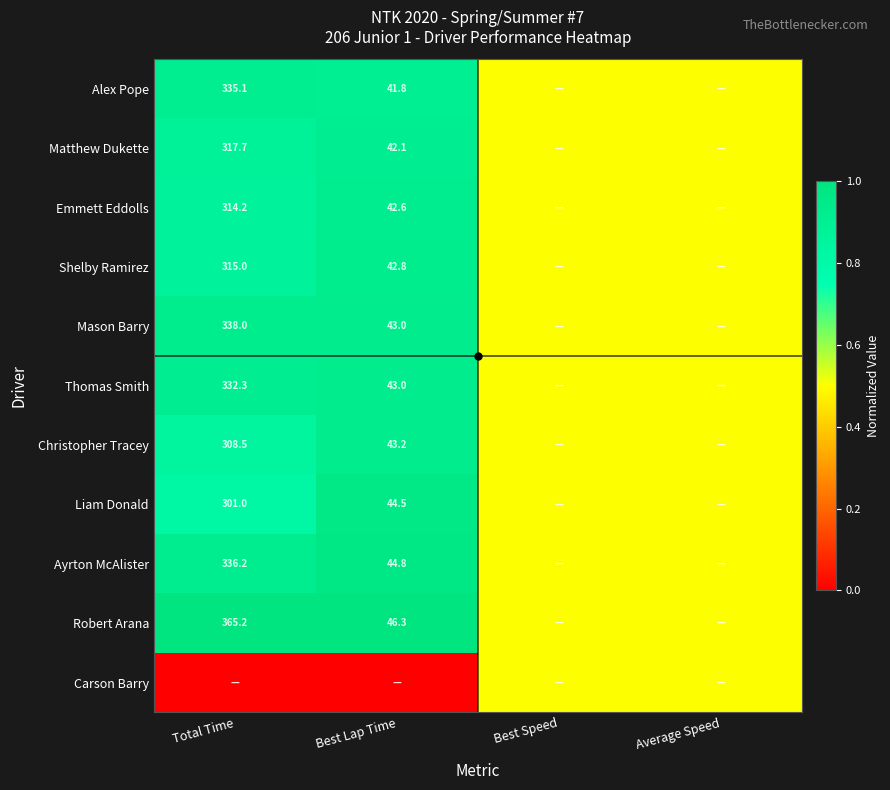

Which label corresponds to the smallest value in the chart?

Total Time